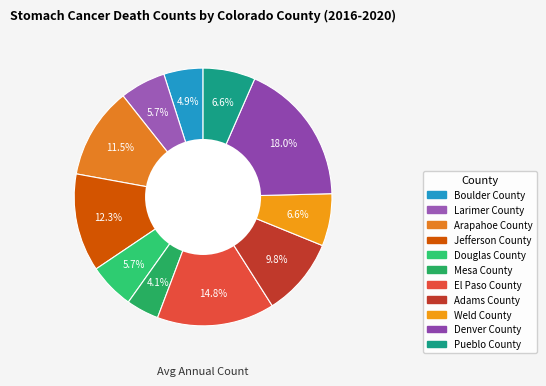

Is Douglas County the majority of the pie?

No